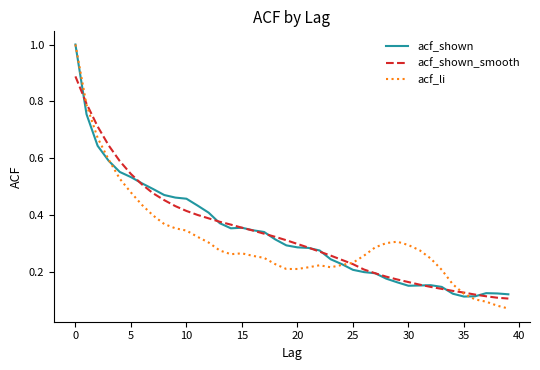

Which series has the largest range (max minus min)?

acf_li